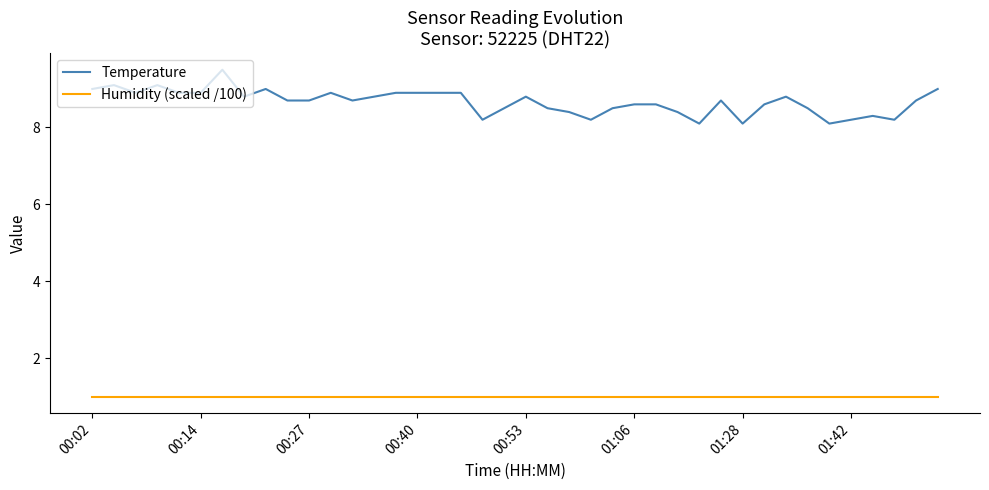

Does the chart display data point markers on the line(s)?

No